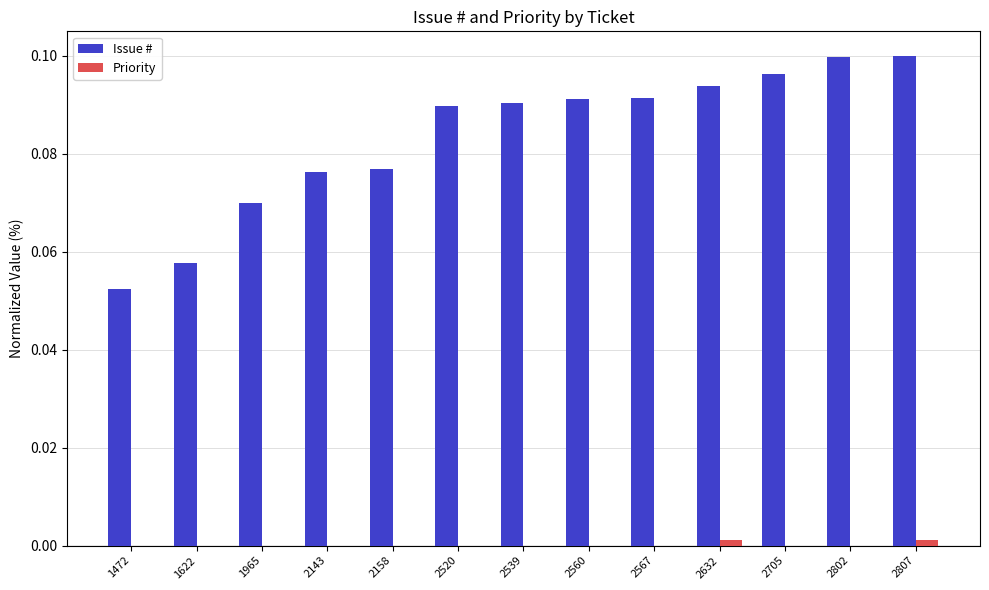

Is it true that Priority equals 0.0 at 2560?

True